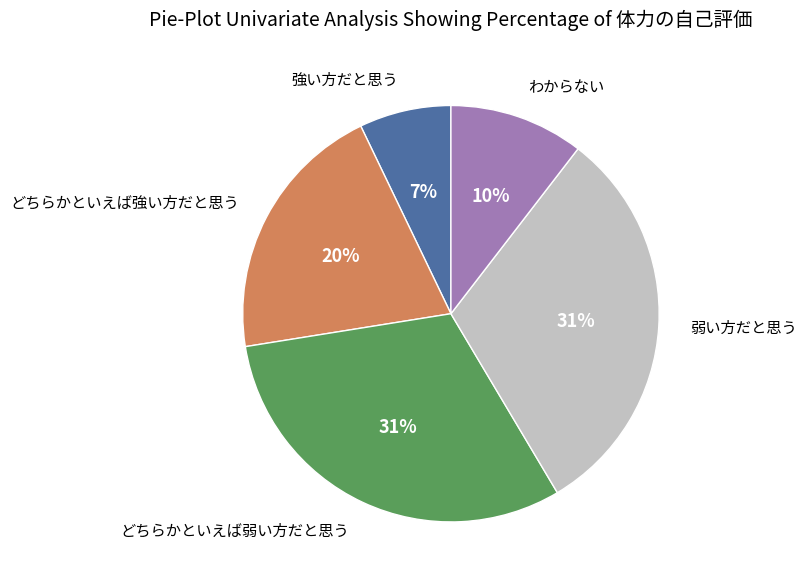

Is there any slice that represents more than half of the pie?

No